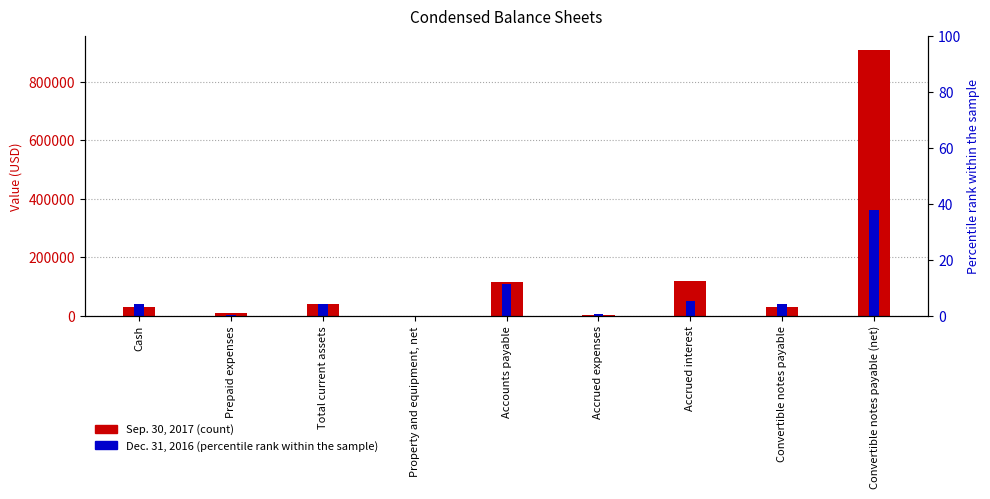

Rank the series at Convertible notes payable from lowest to highest value.

Sep. 30, 2017, Dec. 31, 2016